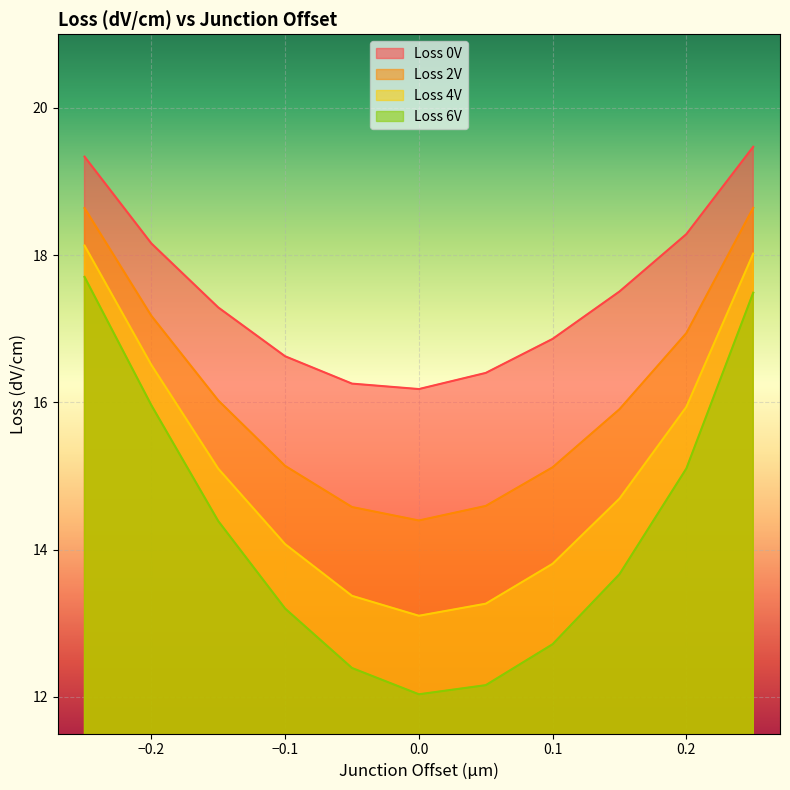

Reading right to left, what are all the values shown in this chart?

Loss 0V: 19.5	18.3	17.5	16.9	16.4	16.2	16.3	16.6	17.3	18.2	19.3
Loss 2V: 18.6	16.9	15.9	15.1	14.6	14.4	14.6	15.1	16.0	17.2	18.6
Loss 4V: 18.0	15.9	14.7	13.8	13.3	13.1	13.4	14.1	15.1	16.5	18.1
Loss 6V: 17.5	15.1	13.7	12.7	12.2	12.0	12.4	13.2	14.4	16.0	17.7